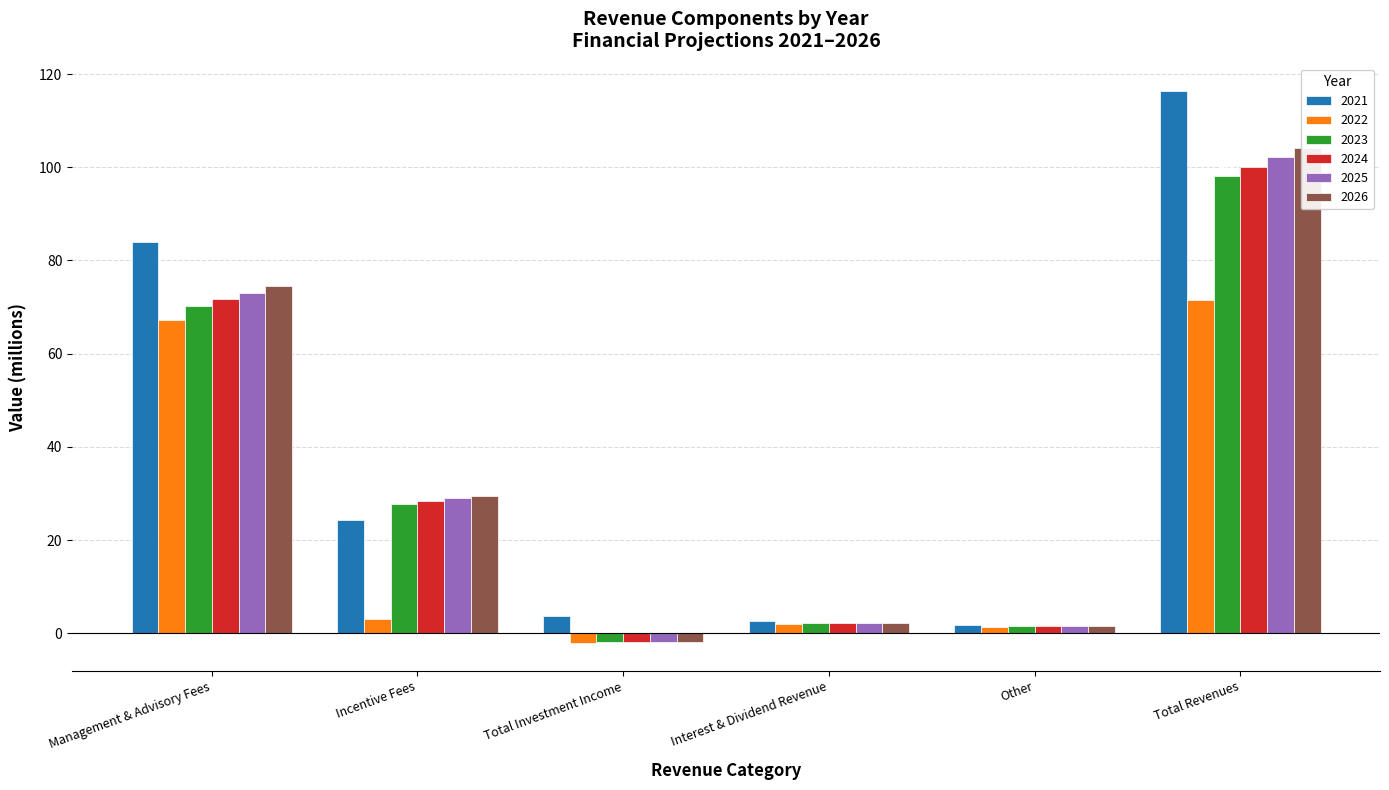

Which series changed the most between Management & Advisory Fees and Other?

2021